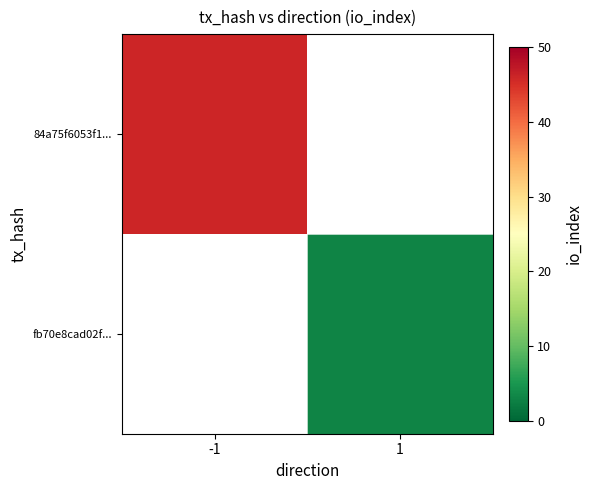

Count the number of categories in the chart.

2